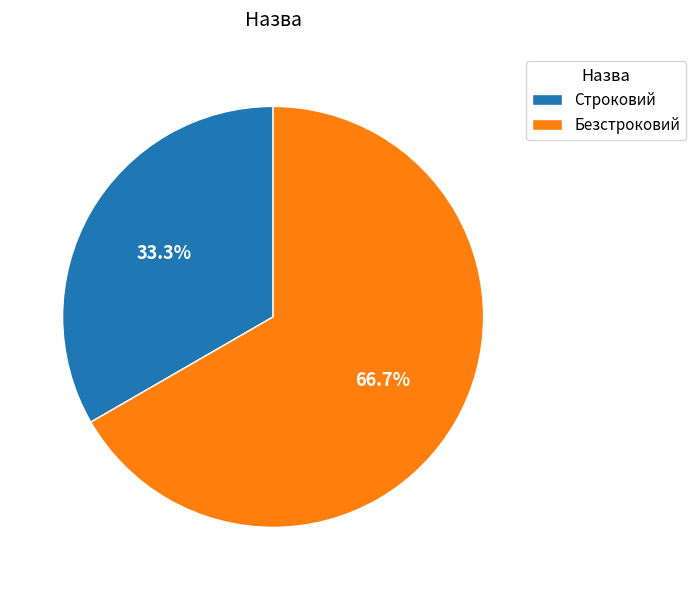

The Безстроковий slice represents 78% of the pie. True or false?

False